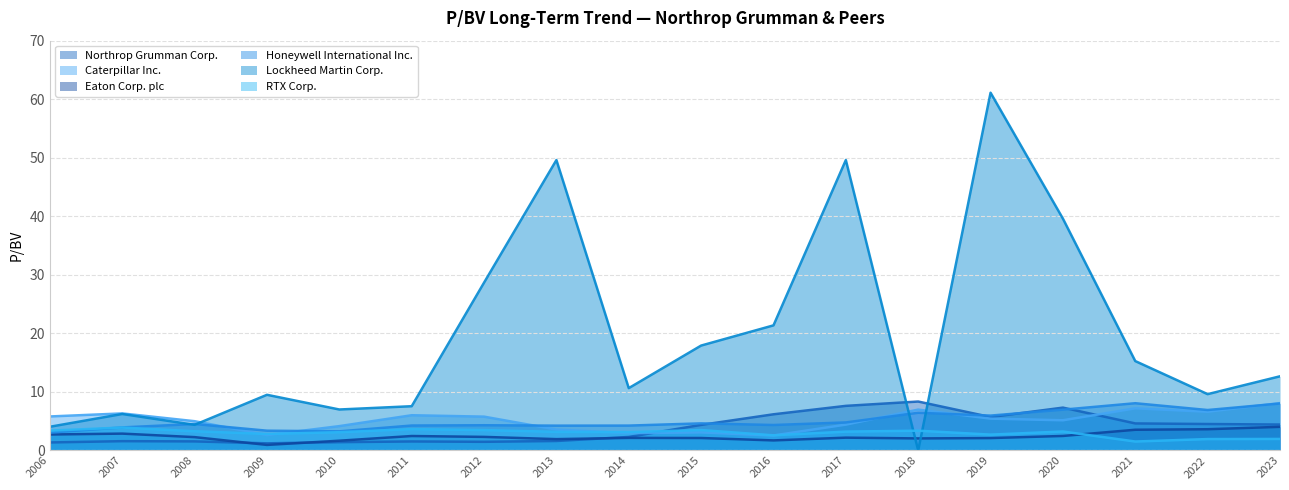

What is the maximum value for RTX Corp.?

3.9